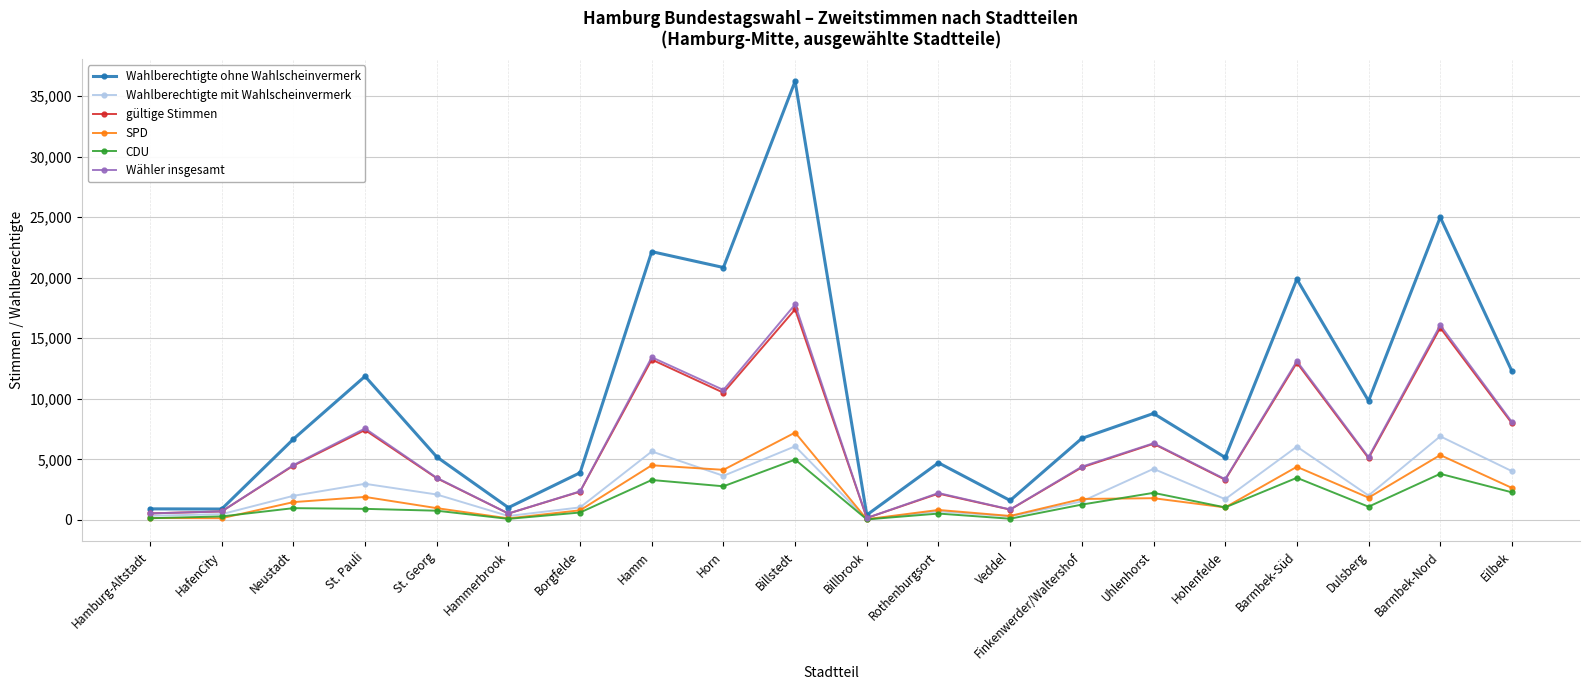

What are all the series names shown in the legend?

Wahlberechtigte ohne Wahlscheinvermerk, Wahlberechtigte mit Wahlscheinvermerk, gültige Stimmen, SPD, CDU, Wähler insgesamt